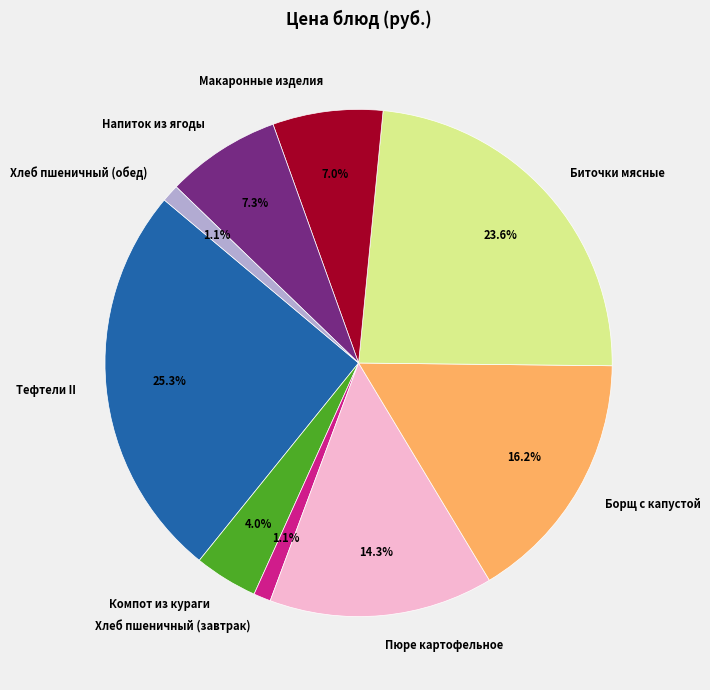

Which slice is the largest?

Тефтели II